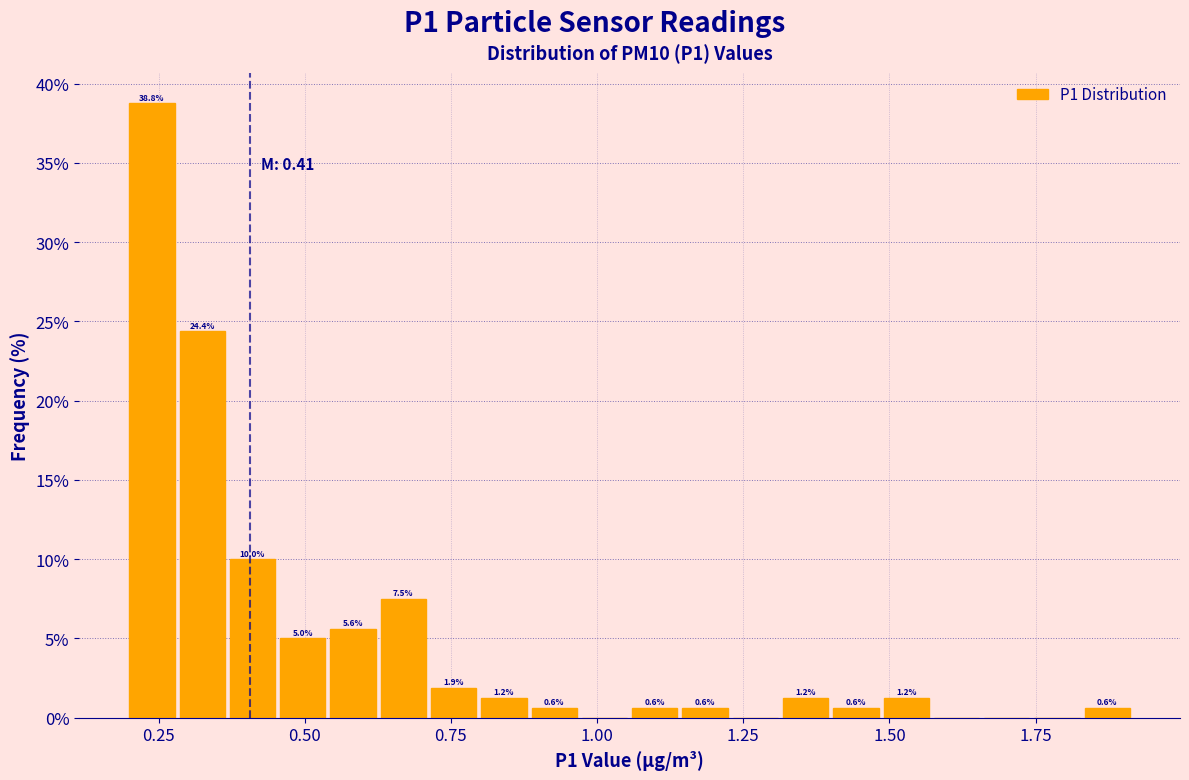

Around what value on the x-axis is the tallest bar? Give the approximate position of its centre, as read against the axis.

0.25